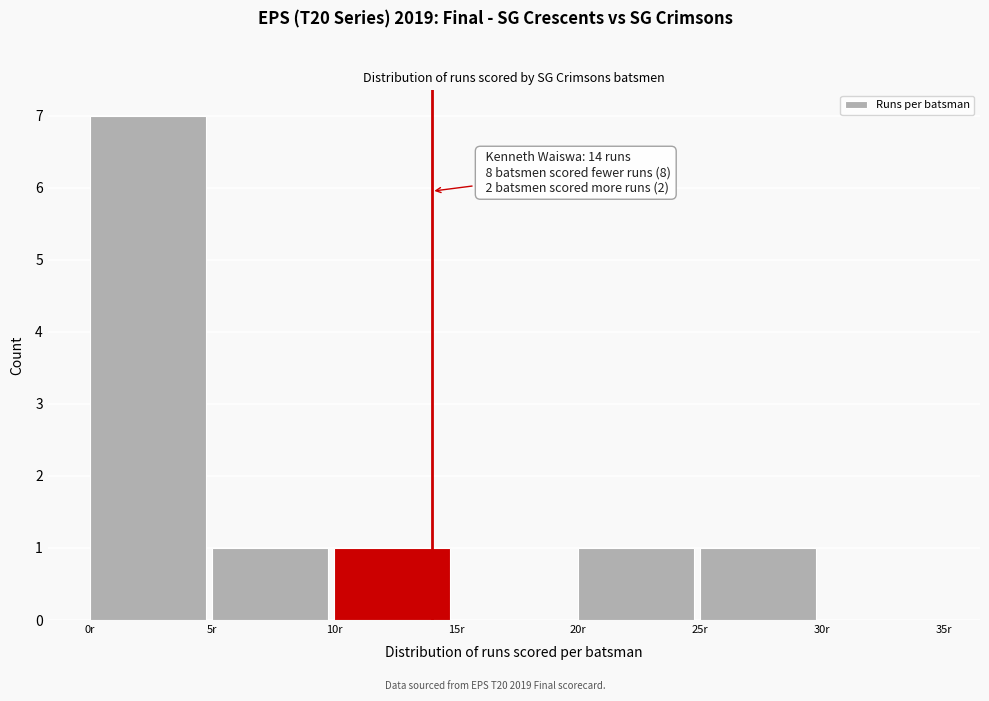

Which range on the x-axis has the tallest bar?

0 to 5